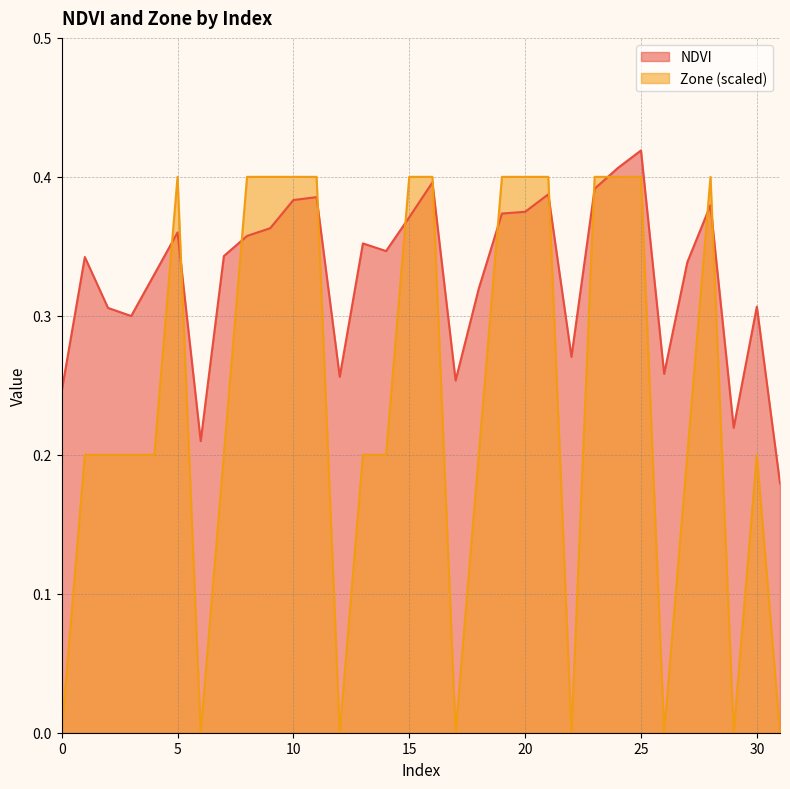

What is the sum of the Zone values at 31 and 9?

0.4